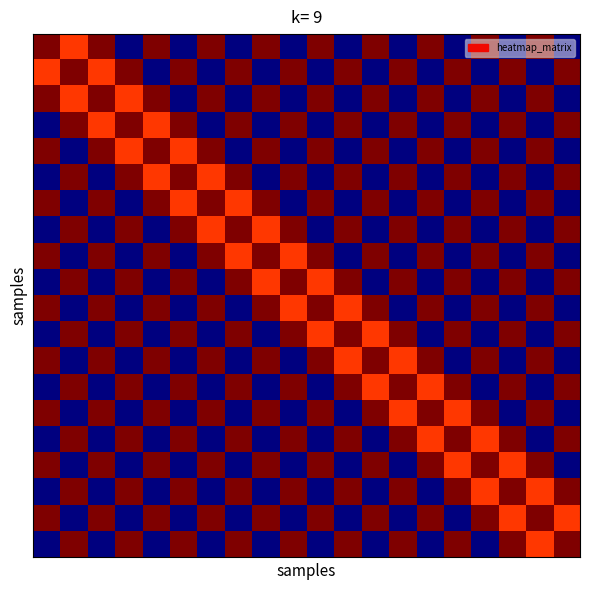

How many categories are shown in the chart?

20